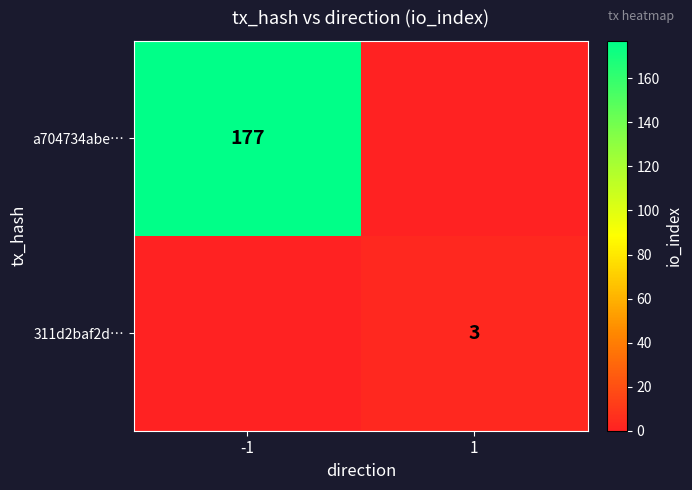

The a704734abe… series shows 177 at -1. True or false?

True